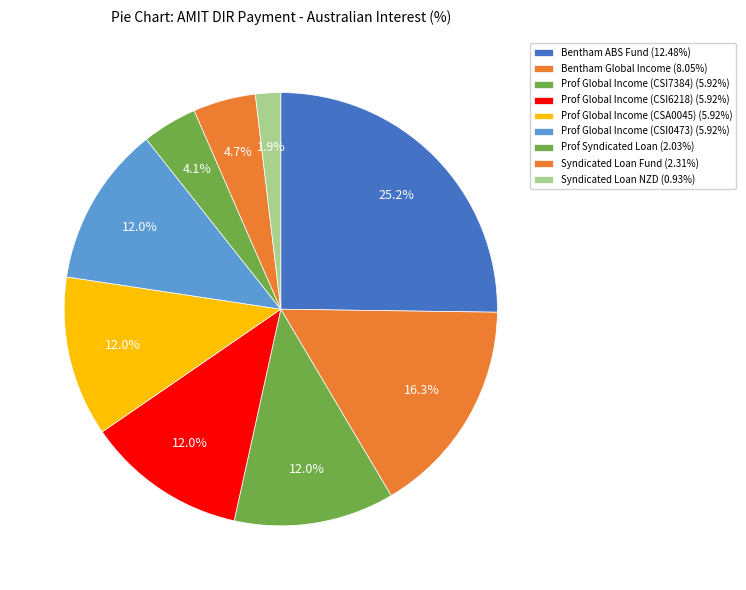

Count the number of slices in the pie.

9